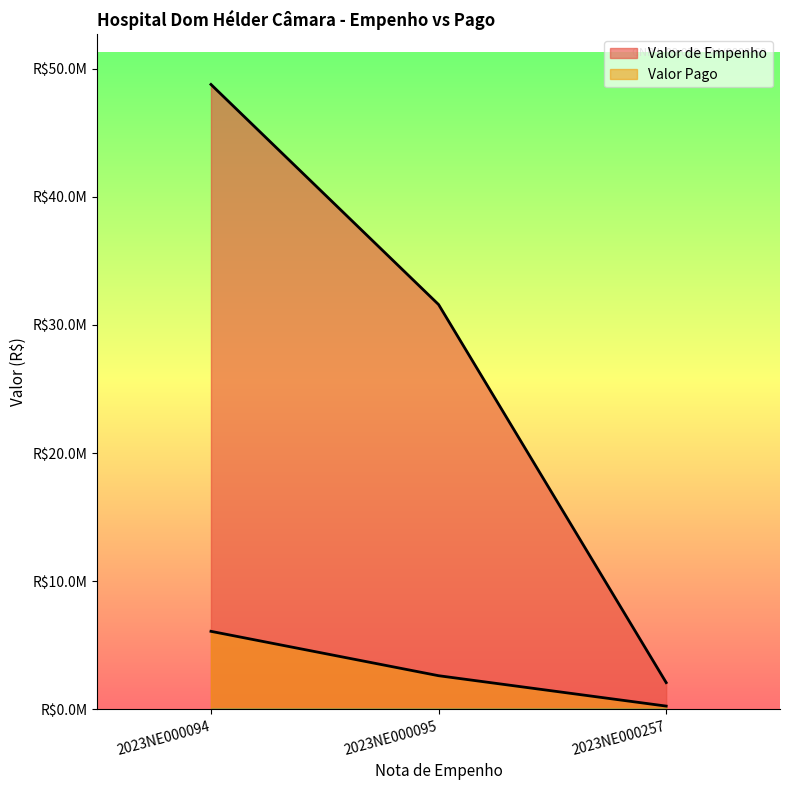

The value of Valor Pago at 2023NE000095 is 2632358.4. True or false?

True